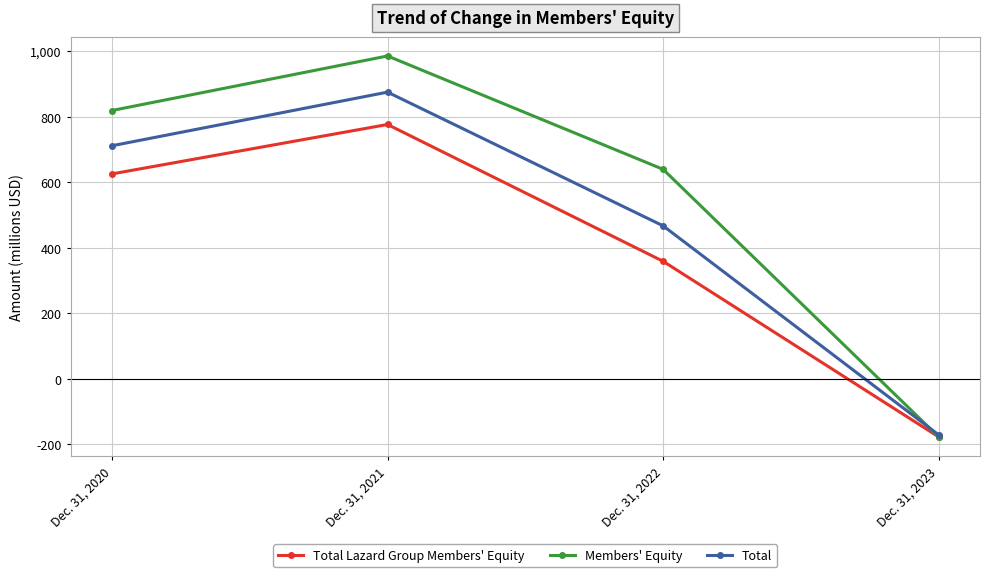

What is the sum of the Total values at Dec. 31, 2020 and Dec. 31, 2022?

1177382